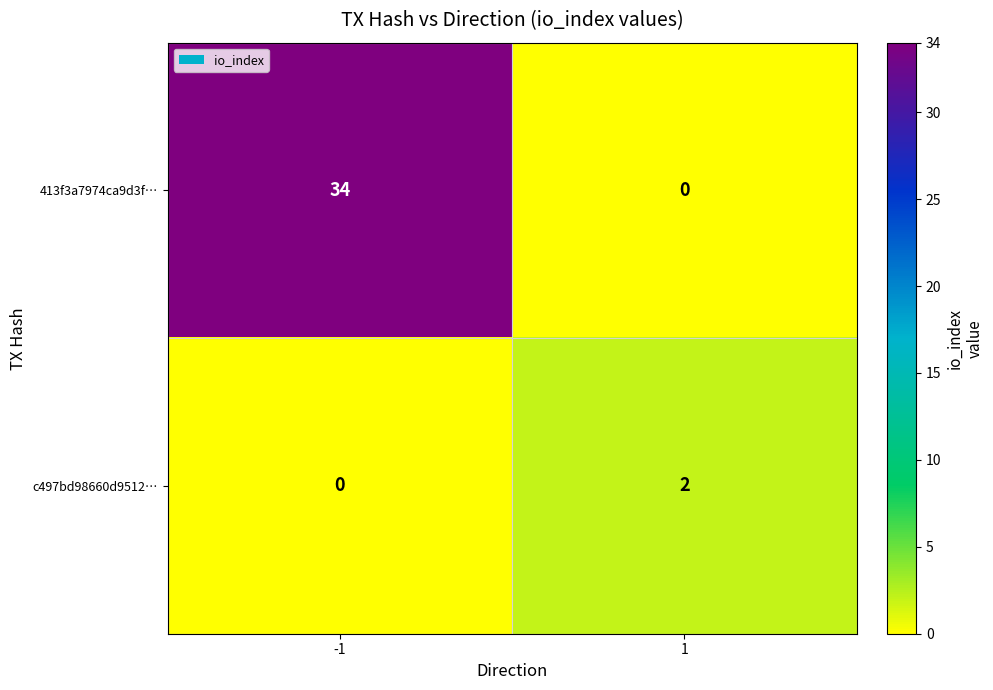

What is the difference between the maximum and minimum values in the 413f3a7974ca9d3f… series?

34